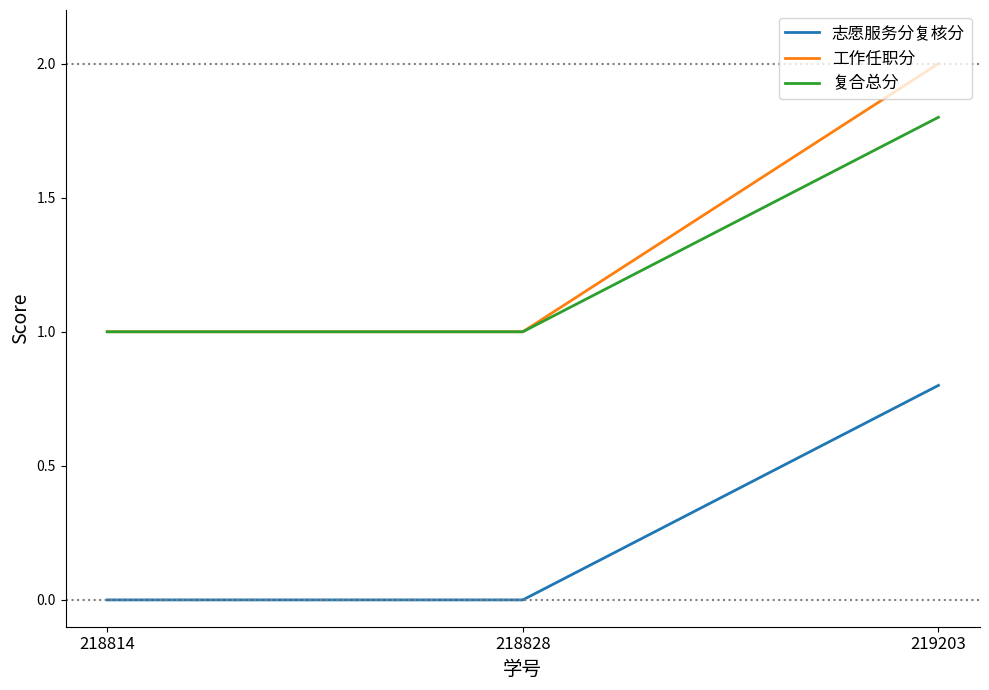

Which series has the largest total across all categories?

工作任职分